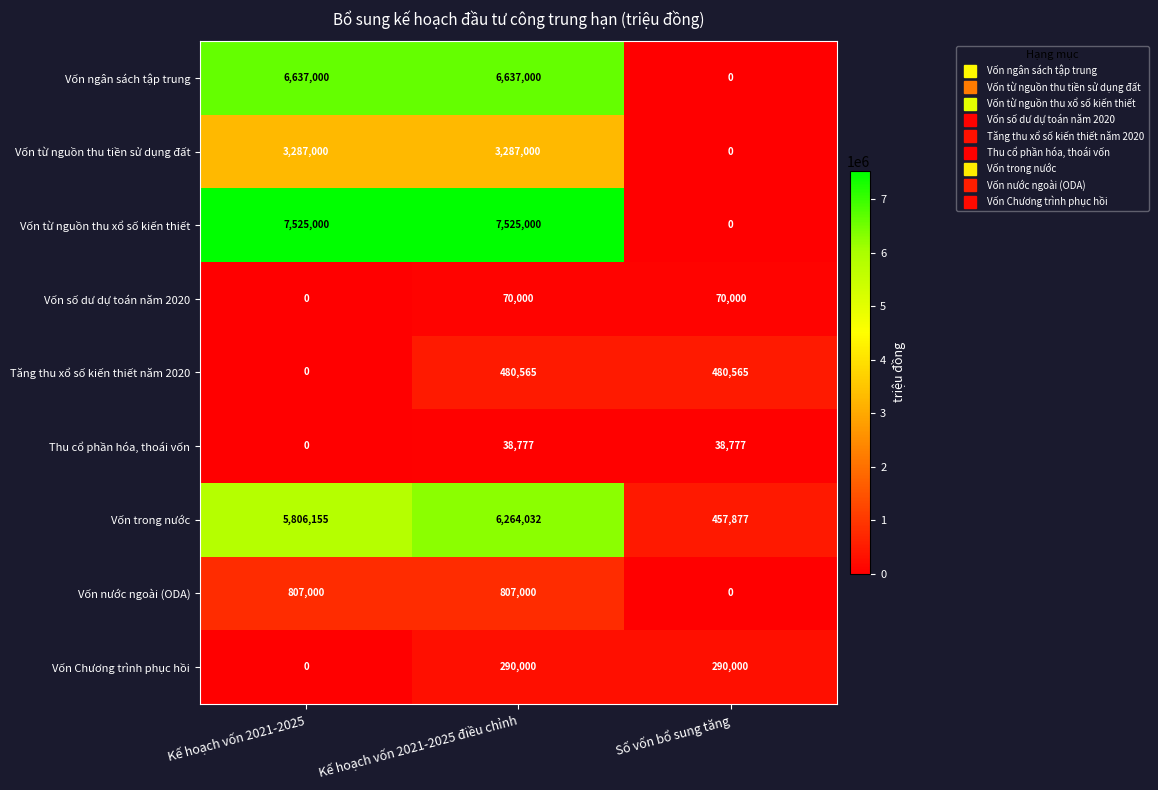

Reading left to right, what are all the values shown in this chart?

Vốn ngân sách tập trung: 6637000	6637000	0
Vốn từ nguồn thu tiền sử dụng đất: 3287000	3287000	0
Vốn từ nguồn thu xổ số kiến thiết: 7525000	7525000	0
Vốn số dư dự toán năm 2020: 0	70000	70000
Tăng thu xổ số kiến thiết năm 2020: 0	480565	480565
Thu cổ phần hóa, thoái vốn: 0	38777	38777
Vốn trong nước: 5806155	6264032	457877
Vốn nước ngoài (ODA): 807000	807000	0
Vốn Chương trình phục hồi: 0	290000	290000